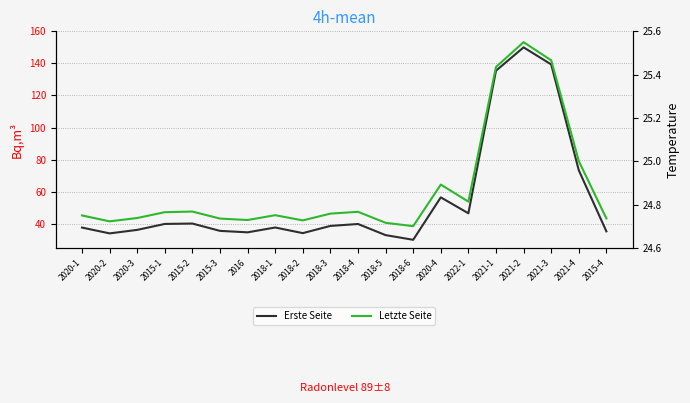

What is the value of the Letzte Seite point at the 12th from the left?

24.7